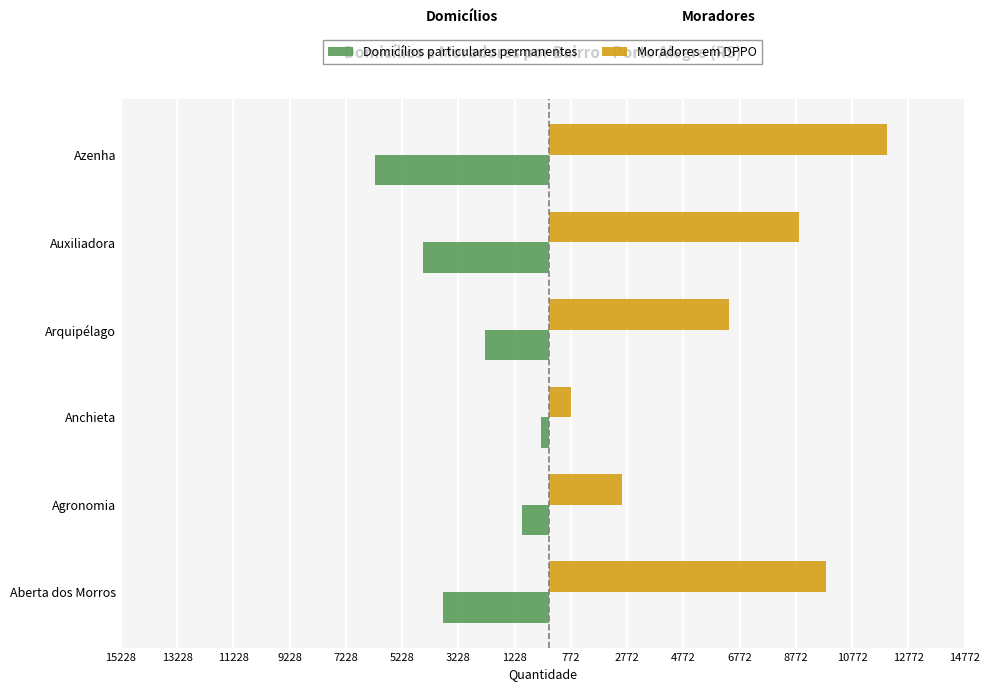

What are all the series names shown in the legend?

Domicílios particulares permanentes, Moradores em DPPO